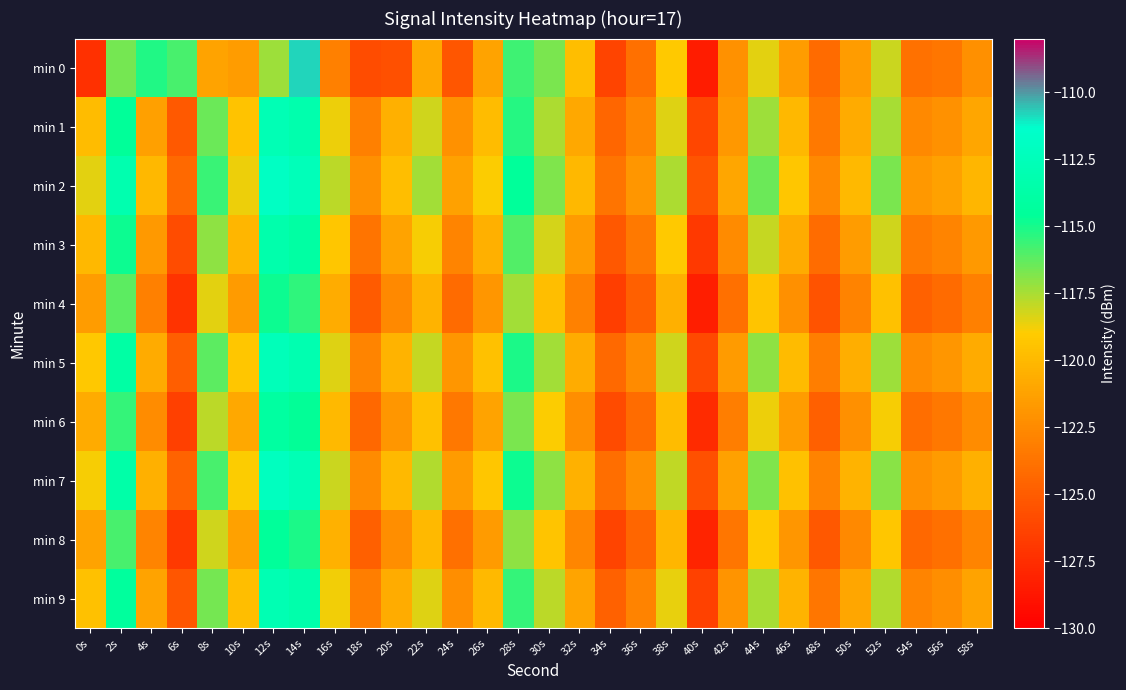

Which series has the widest spread of values?

min 0